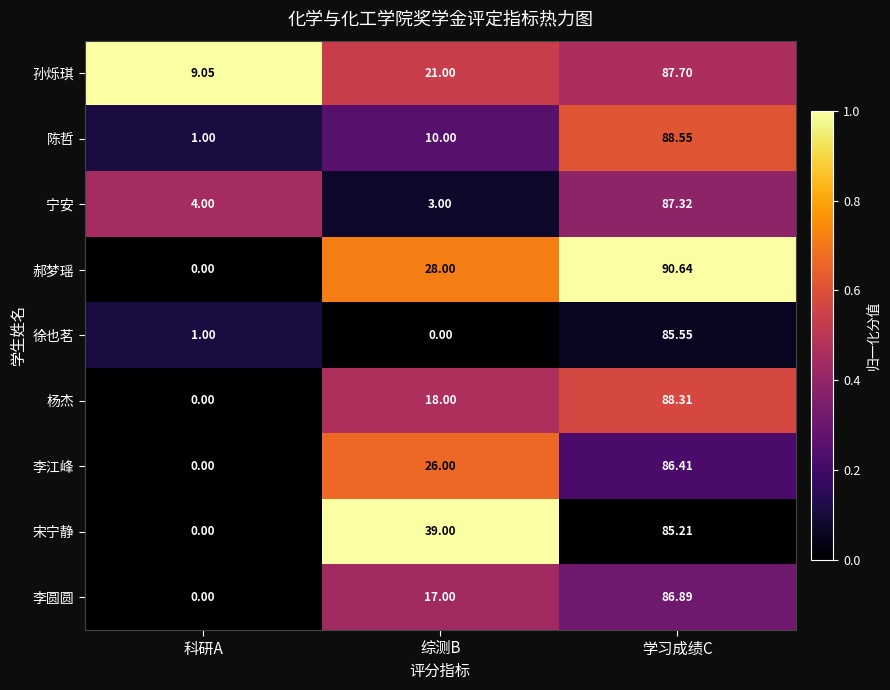

Which series changed the most between 综测B and 学习成绩C?

徐也茗